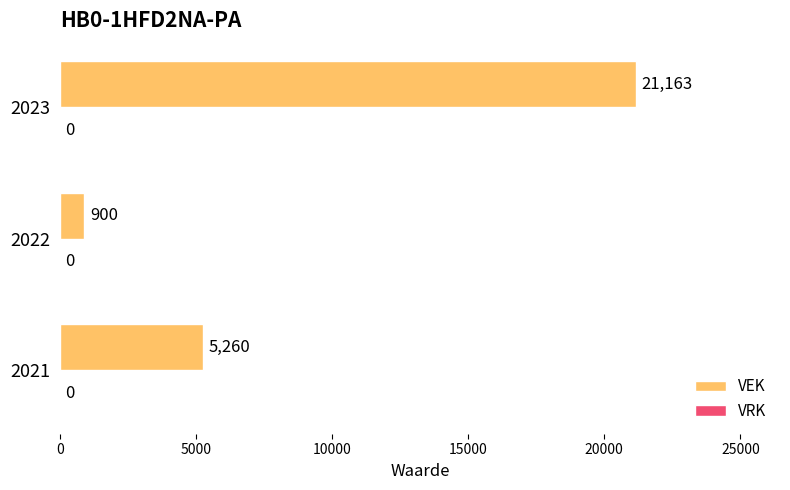

What is the change in value from 2021 to 2023?

+15903